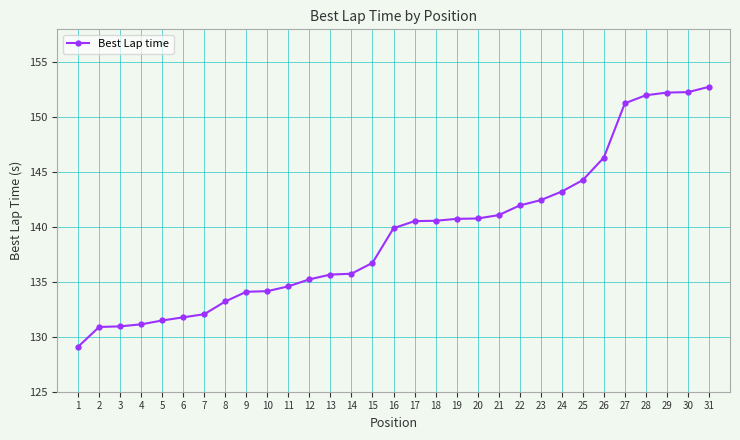

What is the average value?

139.3